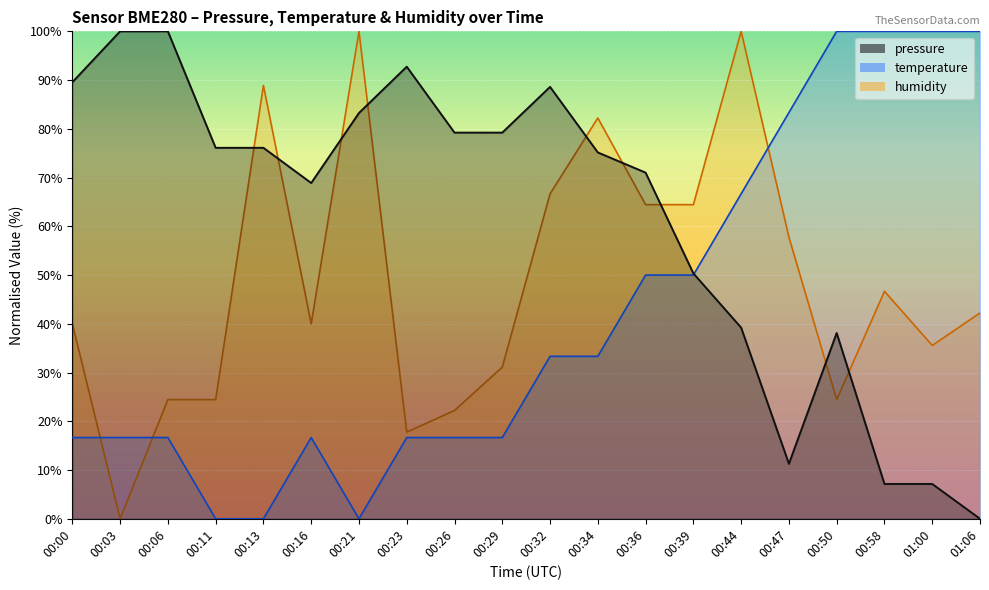

How many values in pressure are above zero?

19